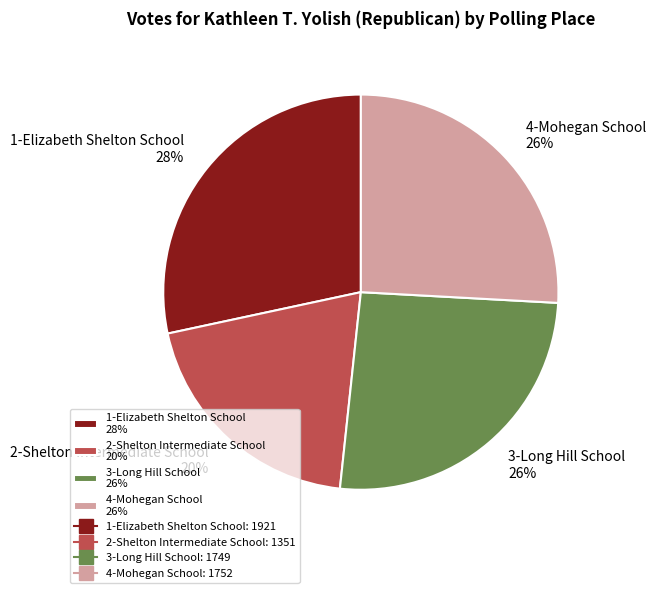

To the nearest percent, what is the difference between the largest and smallest slice percentages?

8%